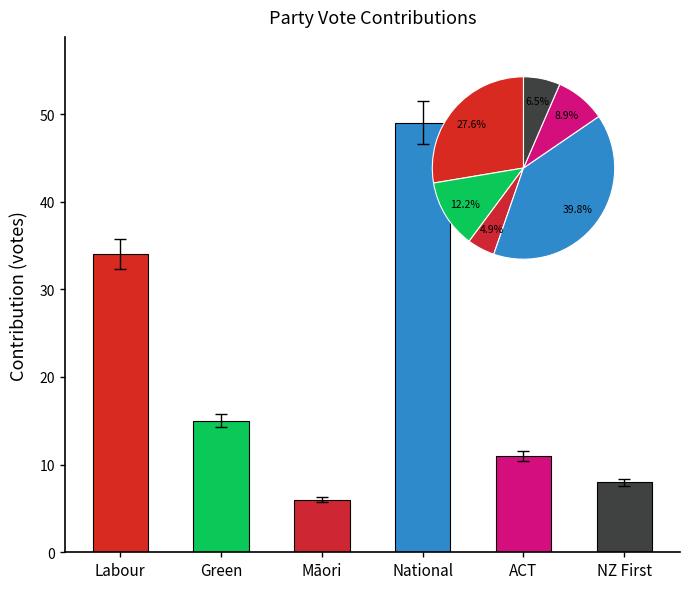

What is the greatest value displayed?

49